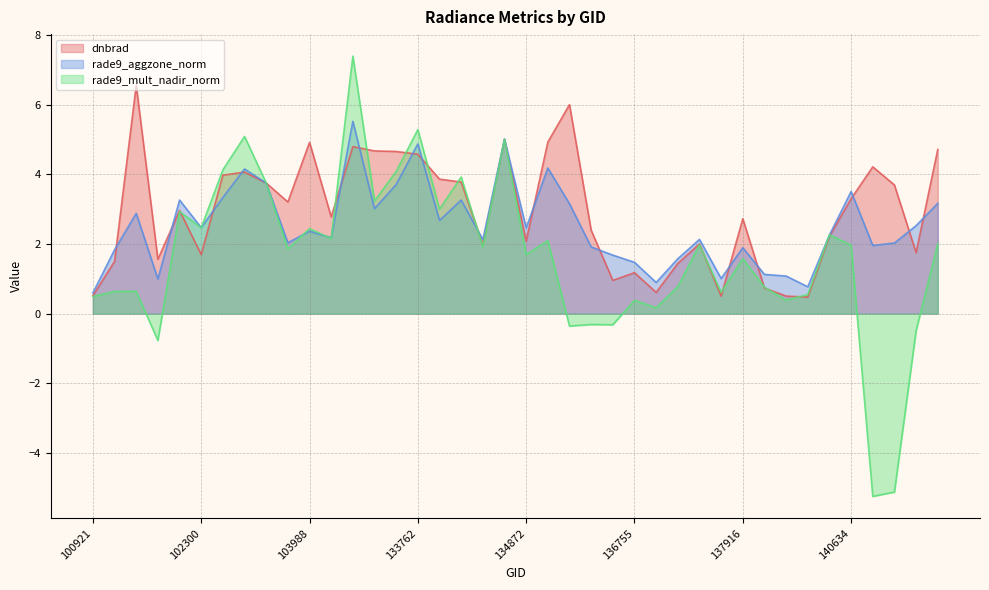

Which series has the widest spread of values?

rade9_mult_nadir_norm